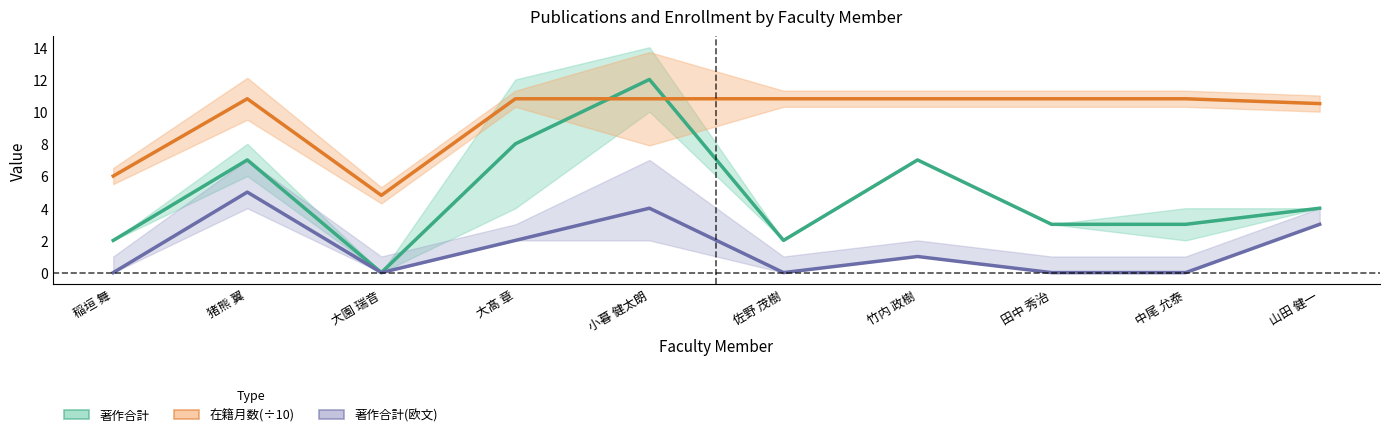

In 著作合計, how many points are lower than both neighbors (excluding endpoints)?

2